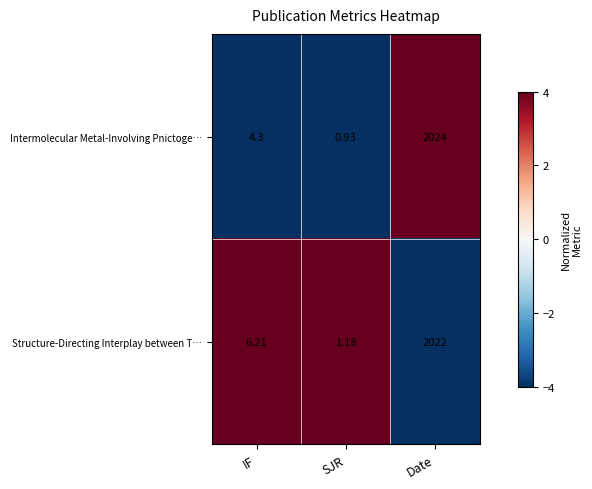

Count the number of data series in this chart.

2